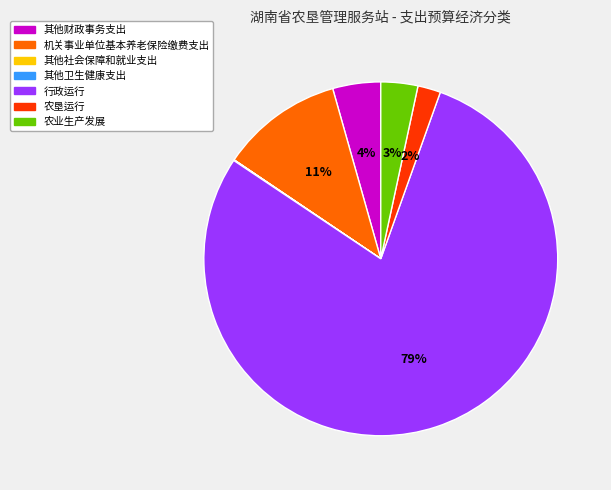

To the nearest percent, what is the average slice percentage?

14%